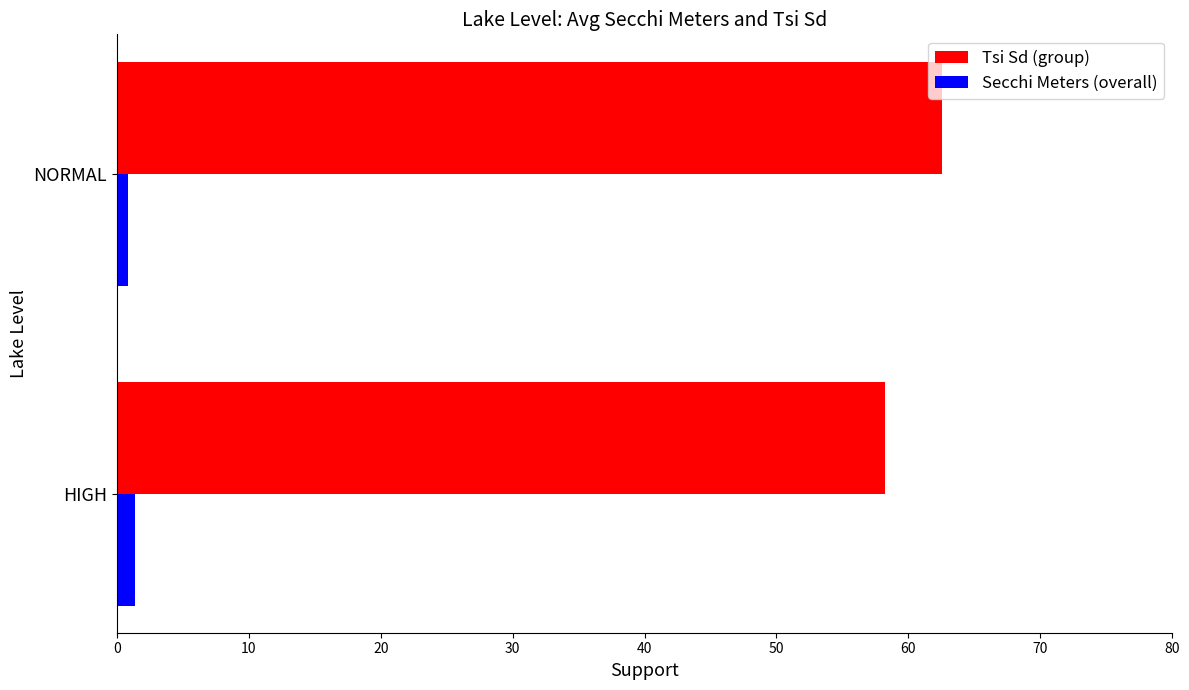

Which label corresponds to the largest value in the chart?

NORMAL